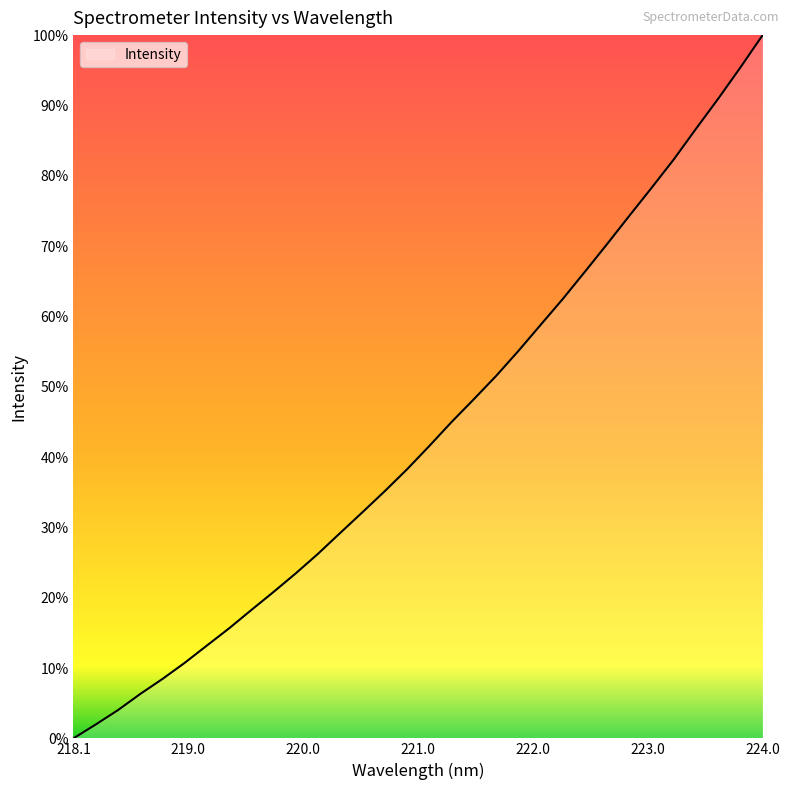

List the labels in order of value, largest first.

223.9802, 223.7895, 223.5987, 223.408, 223.2172, 223.0264, 222.8355, 222.6447, 222.4538, 222.263, 222.0721, 221.8812, 221.6902, 221.4993, 221.3083, 221.1174, 220.9264, 220.7354, 220.5444, 220.3533, 220.1623, 219.9712, 219.7801, 219.589, 219.3979, 219.2067, 219.0156, 218.8244, 218.6332, 218.442, 218.2508, 218.0596